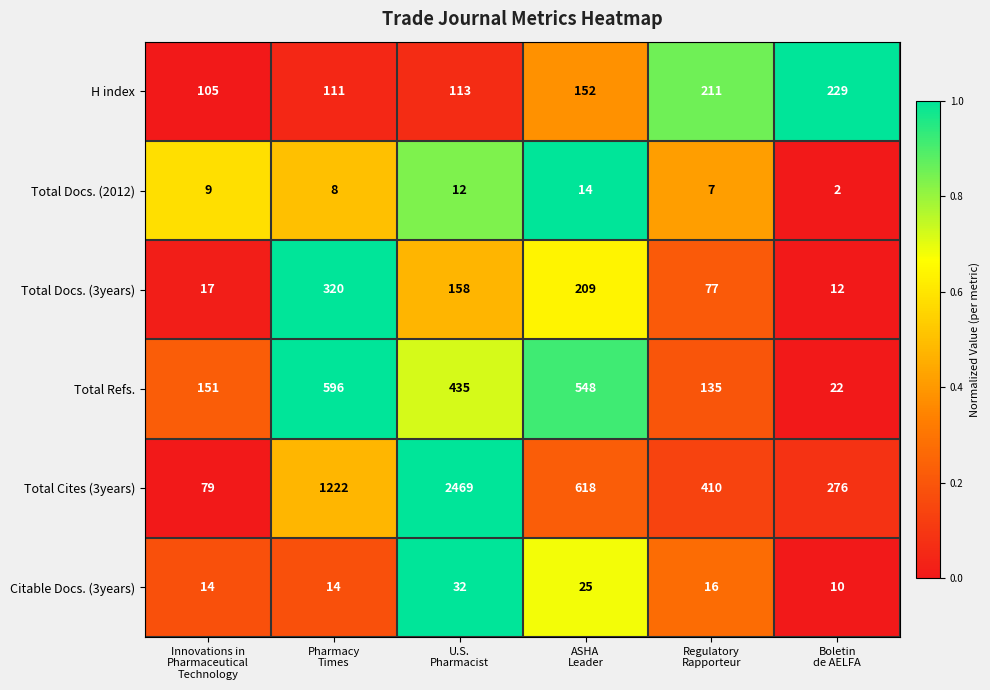

What is the highest value of the Total Docs. (3years) series?

320